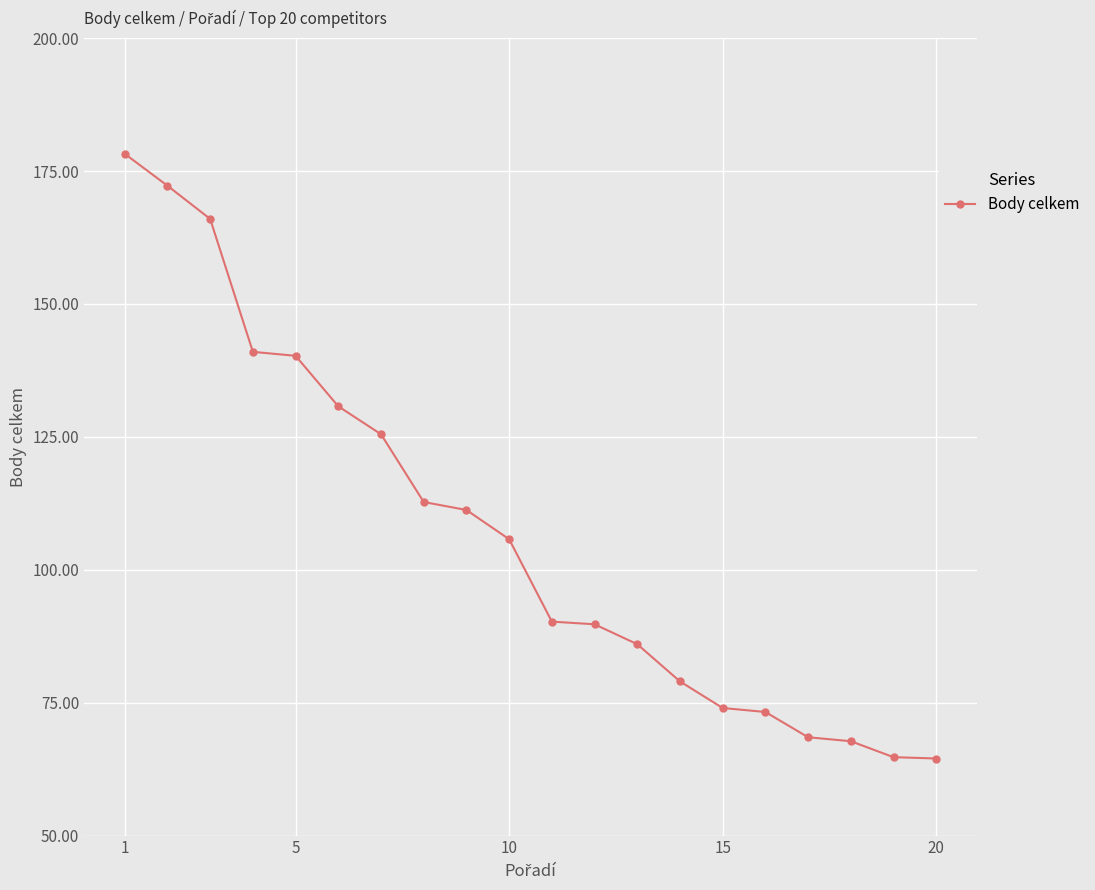

What is the value of the 13th point from the left?

86.0